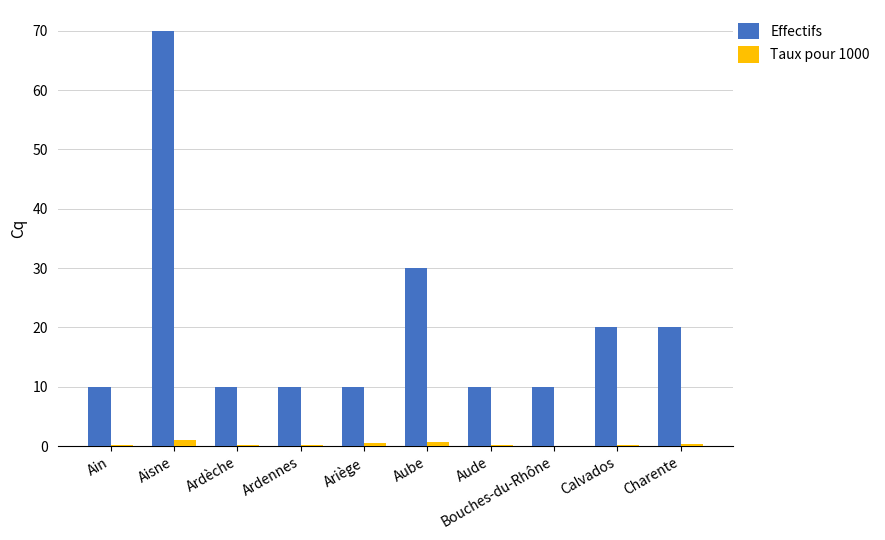

What is the greatest value displayed?

70.0